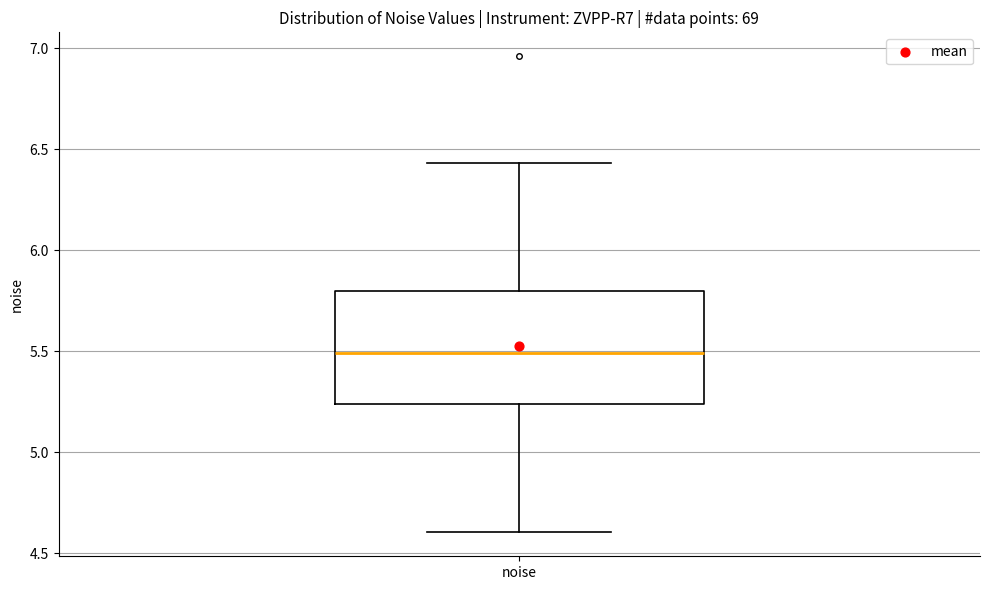

Read this box plot against the y-axis: the position of the median line, the range covered by the box, and the ends of both whiskers. The values are not printed on the chart, so give them approximately, as read against the axis.

median 5.50, box 5.25 to 5.80, whiskers 4.60 to 6.45